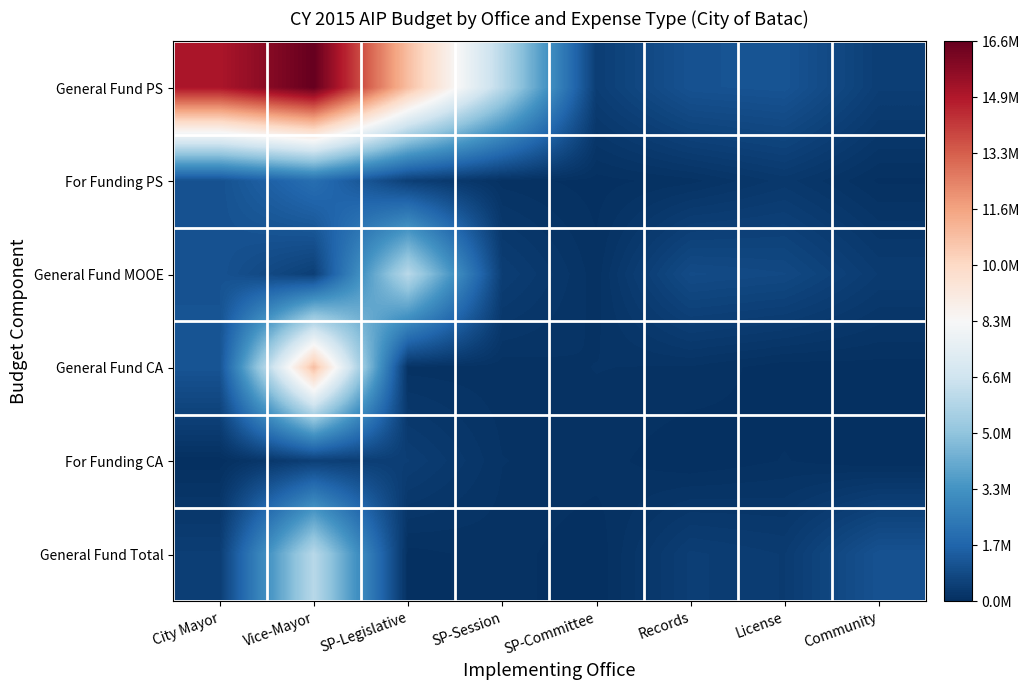

Reading left to right, transcribe all the data shown in this chart.

General Fund PS: City Mayor=15042403.1	Vice-Mayor=16587018.0	SP-Legislative=10823101.0	SP-Session=6005892.1	SP-Committee=459397.1	Records=1081355.6	License=1142215.6	Community=470497.7
For Funding PS: City Mayor=1051704.0	Vice-Mayor=2000000.0	SP-Legislative=500000.0	SP-Session=100000.0	SP-Committee=35000.0	Records=103000.0	License=287890.0	Community=52000.0
General Fund MOOE: City Mayor=1081355.6	Vice-Mayor=500000.0	SP-Legislative=6005892.1	SP-Session=459397.1	SP-Committee=90000.0	Records=857355.6	License=784325.6	Community=383497.7
General Fund CA: City Mayor=1142215.6	Vice-Mayor=10823101.0	SP-Legislative=100000.0	SP-Session=90000.0	SP-Committee=132000.0	Records=121000.0	License=20000.0	Community=35000.0
For Funding CA: City Mayor=20000.0	Vice-Mayor=500000.0	SP-Legislative=459397.1	SP-Session=132000.0	SP-Committee=100000.0	Records=0.0	License=70000.0	Community=0.0
General Fund Total: City Mayor=470497.7	Vice-Mayor=6005892.1	SP-Legislative=35000.0	SP-Session=100000.0	SP-Committee=5000.0	Records=470497.7	License=383497.7	Community=1081355.6